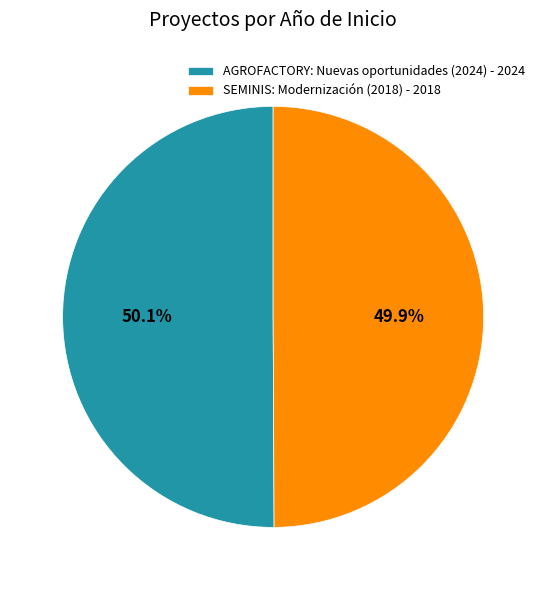

Is there any slice that represents more than half of the pie?

Yes